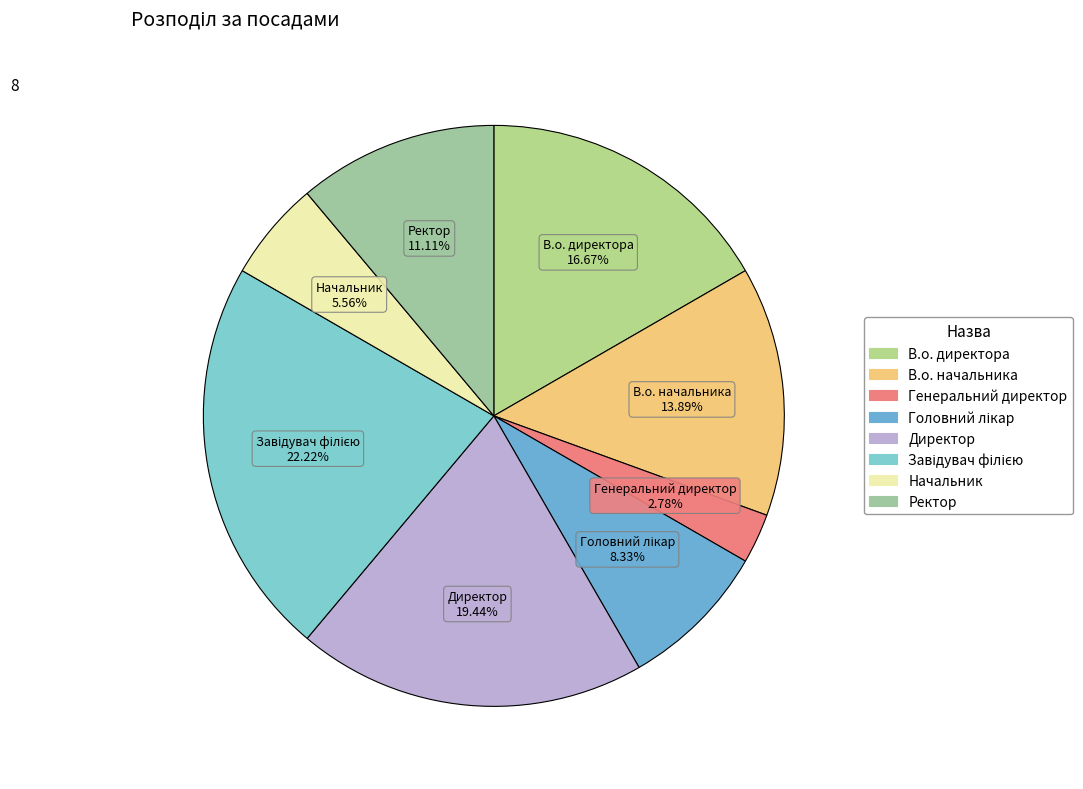

The В.о. начальника slice represents 14% of the pie. True or false?

True